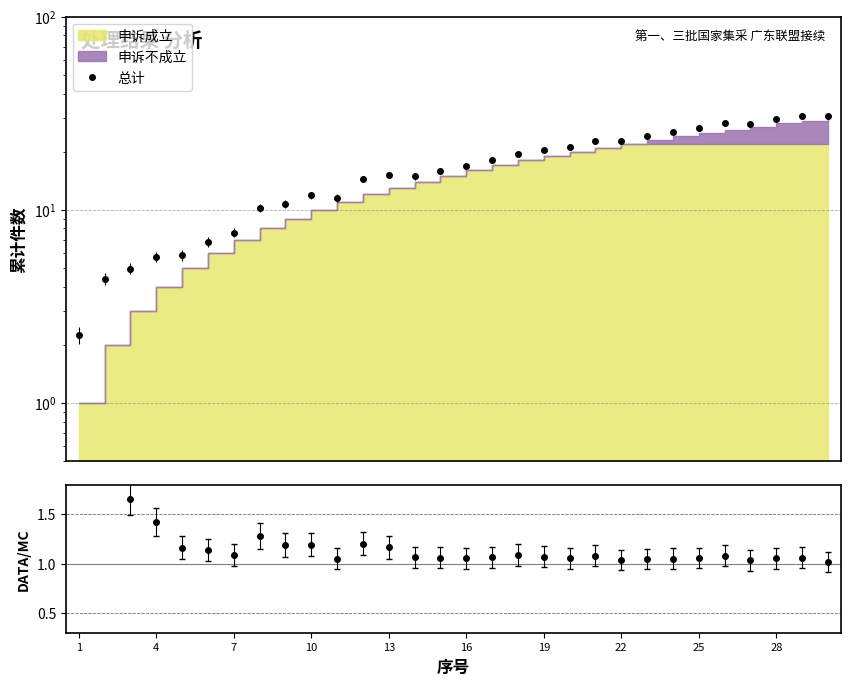

What is the sum of the values at 22 and 1?

25.0